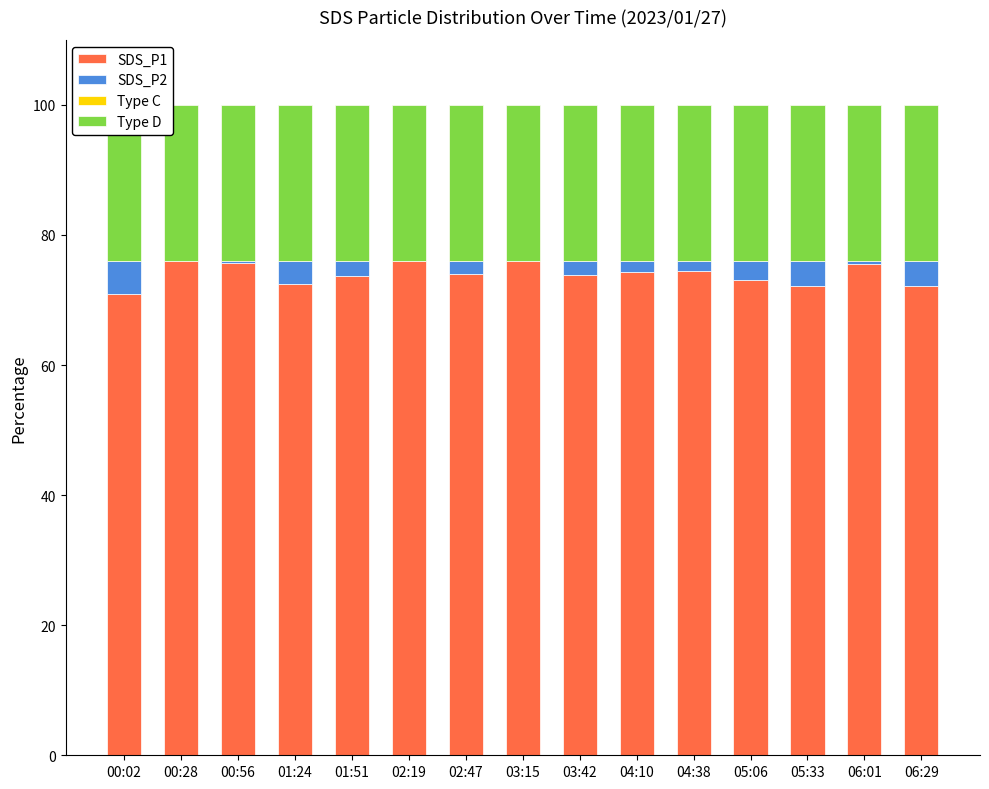

What is the label of the 7th bar from the right?

03:42